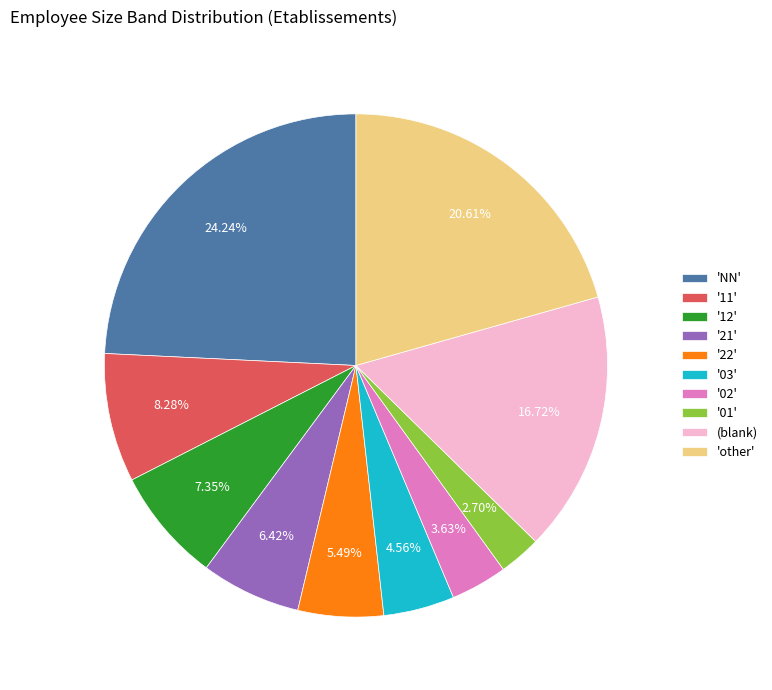

Approximately how many times larger is the value at (blank) compared to '03'?

3.7